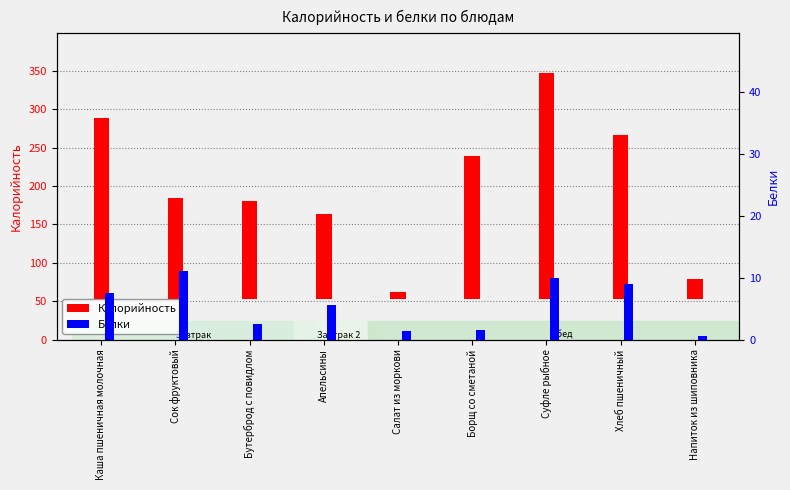

What is the sum of the Белки values at Каша пшеничная молочная and Борщ со сметаной?

9.1